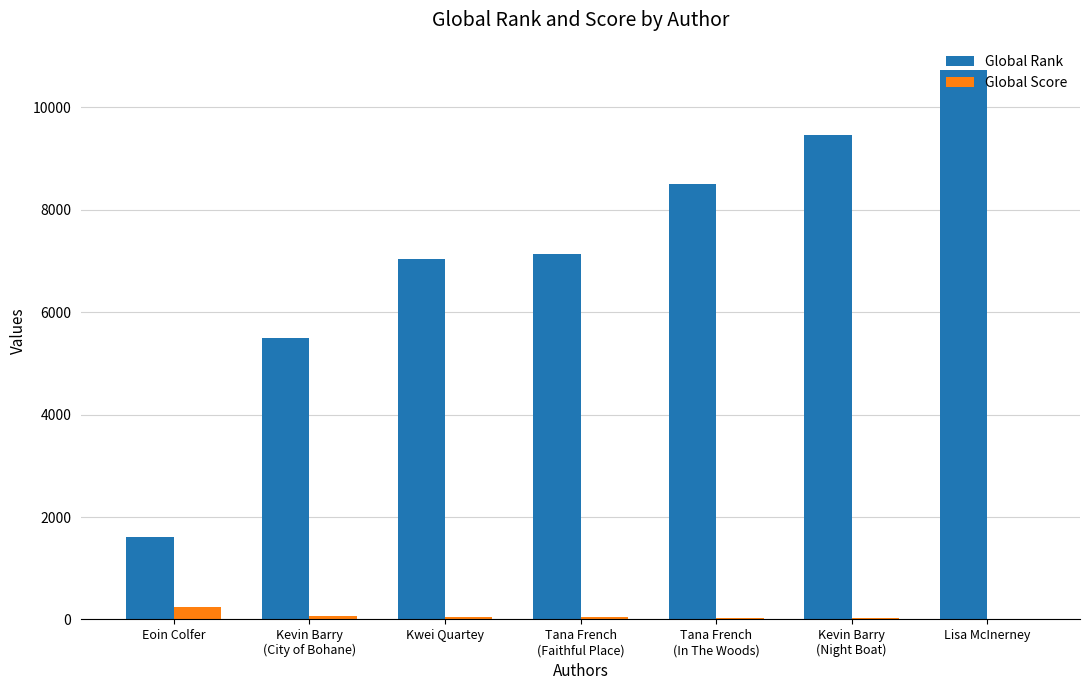

The Global Rank series shows 10920 at Kwei Quartey. True or false?

False